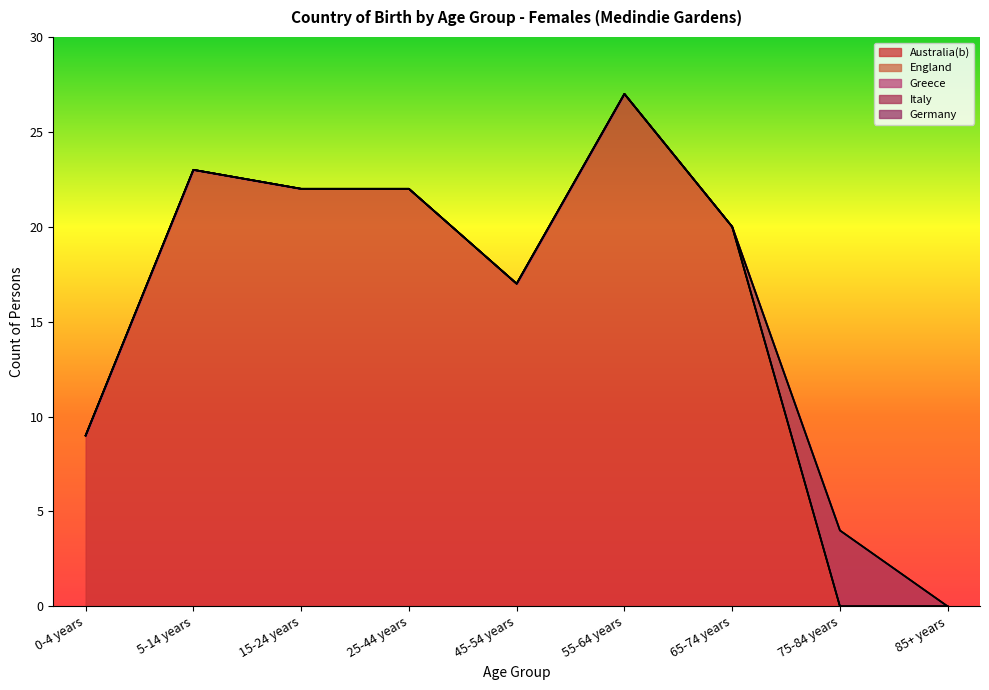

Which series has the widest spread of values?

Australia(b)